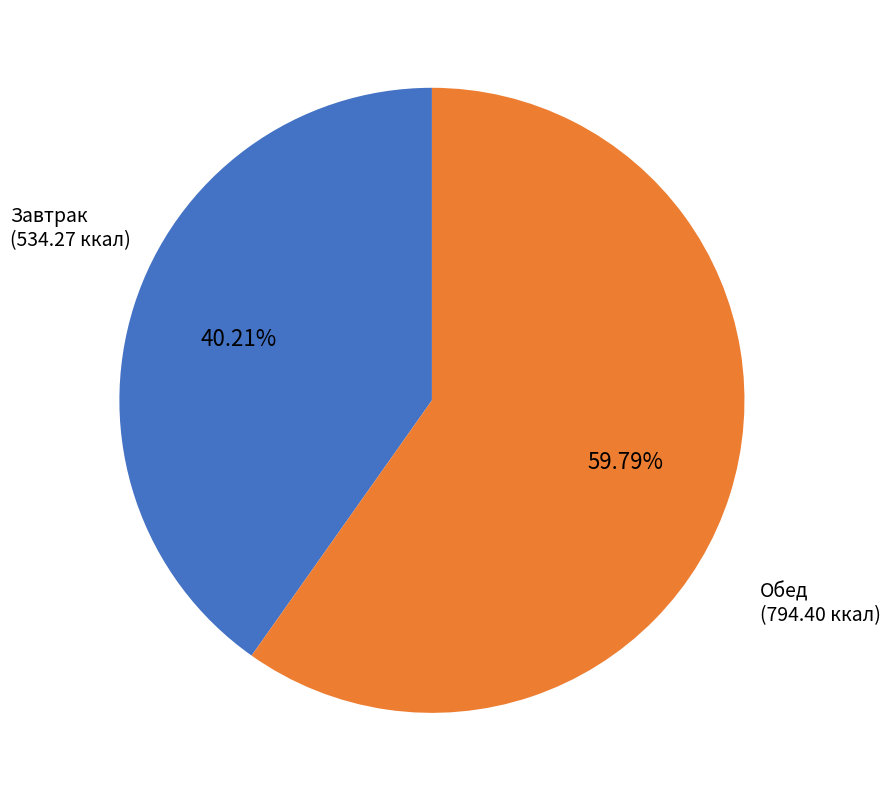

Rank the categories by value from highest to lowest.

Обед (794.40 ккал), Завтрак (534.27 ккал)